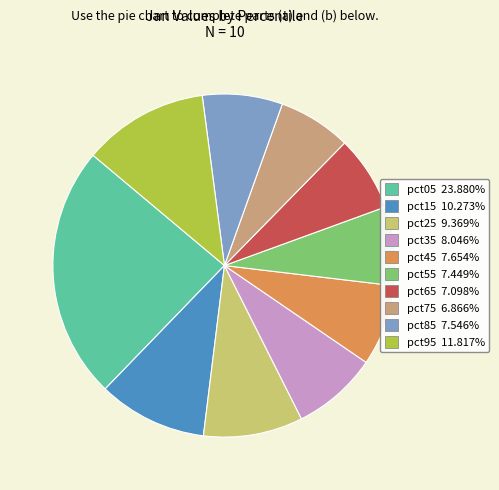

Is it true that pct25 is 15% of the pie?

False